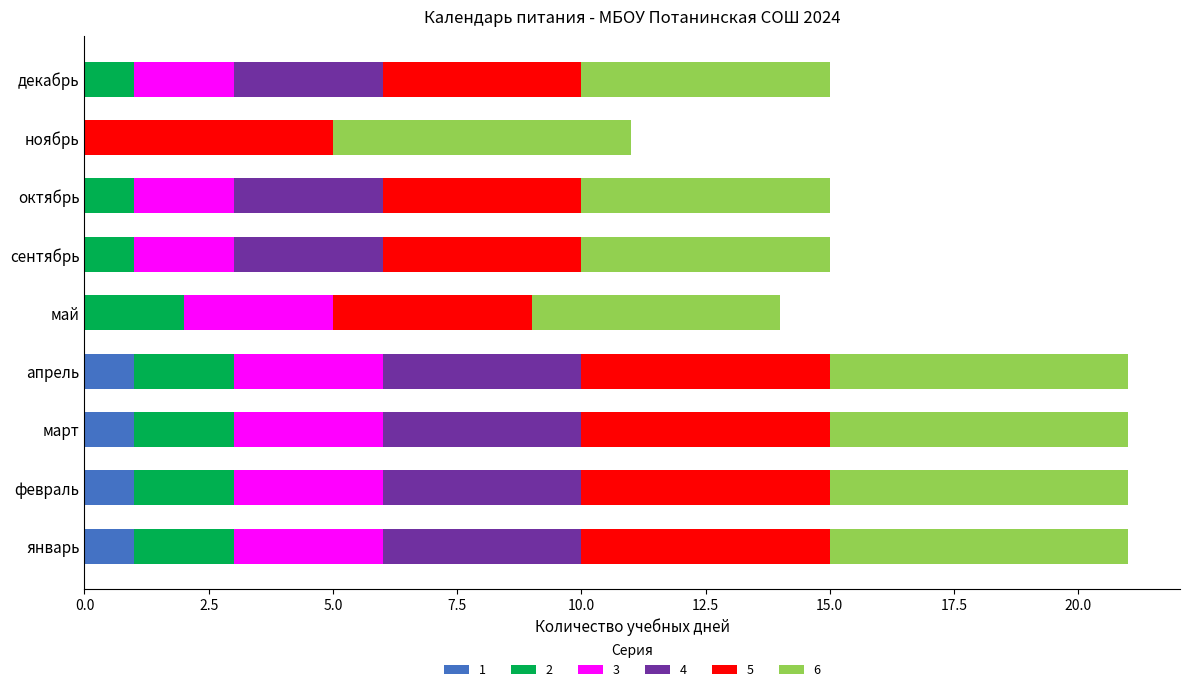

How many data points does each series have?

9